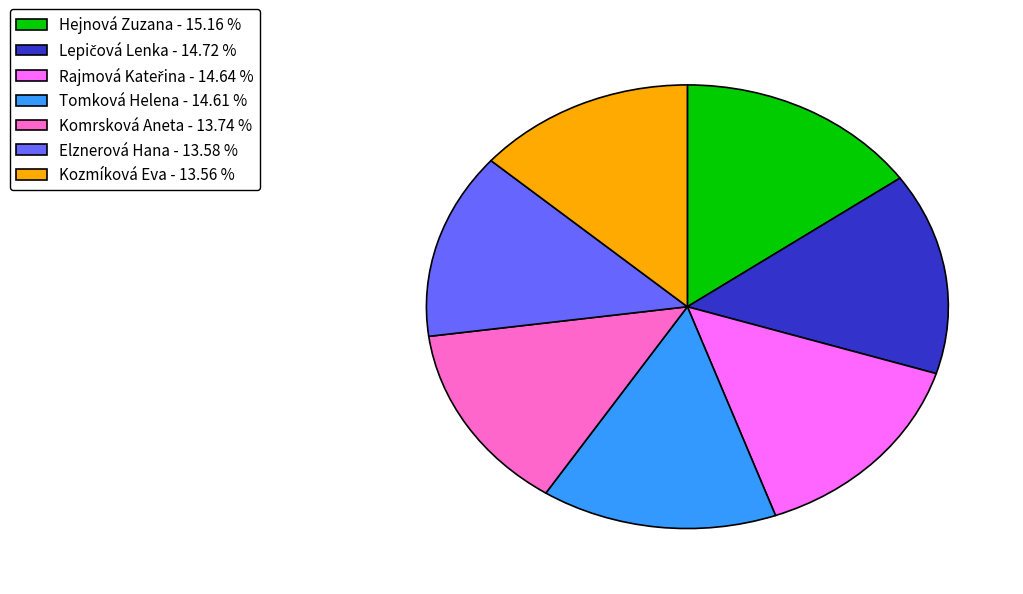

Does Elznerová Hana - 13.58 % account for over 50% of the chart?

No